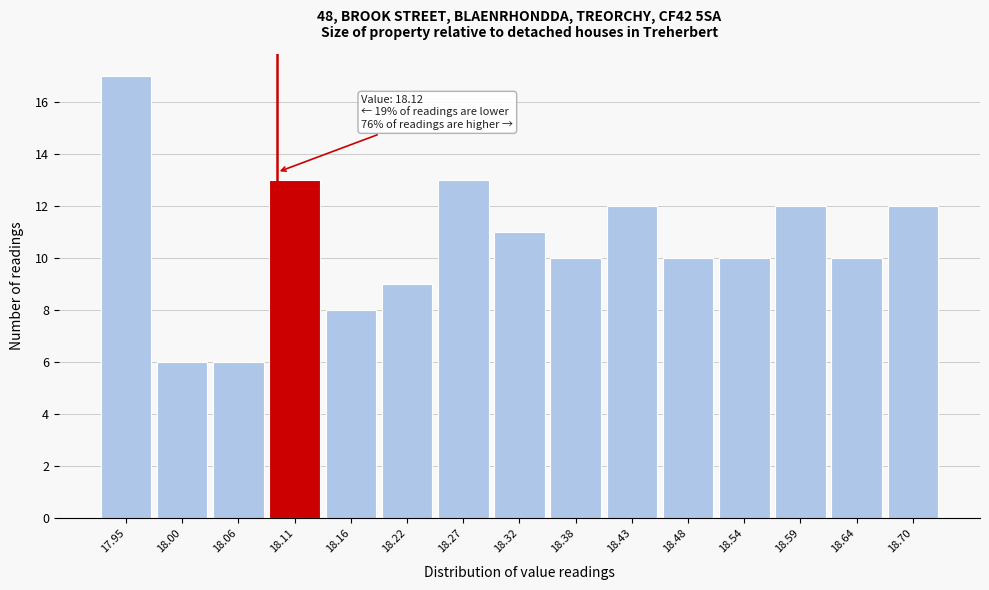

Reading right to left, list all the values displayed in this chart.

18.70=12	18.64=10	18.59=12	18.54=10	18.48=10	18.43=12	18.38=10	18.32=11	18.27=13	18.22=9	18.16=8	18.11=13	18.06=6	18.00=6	17.95=17